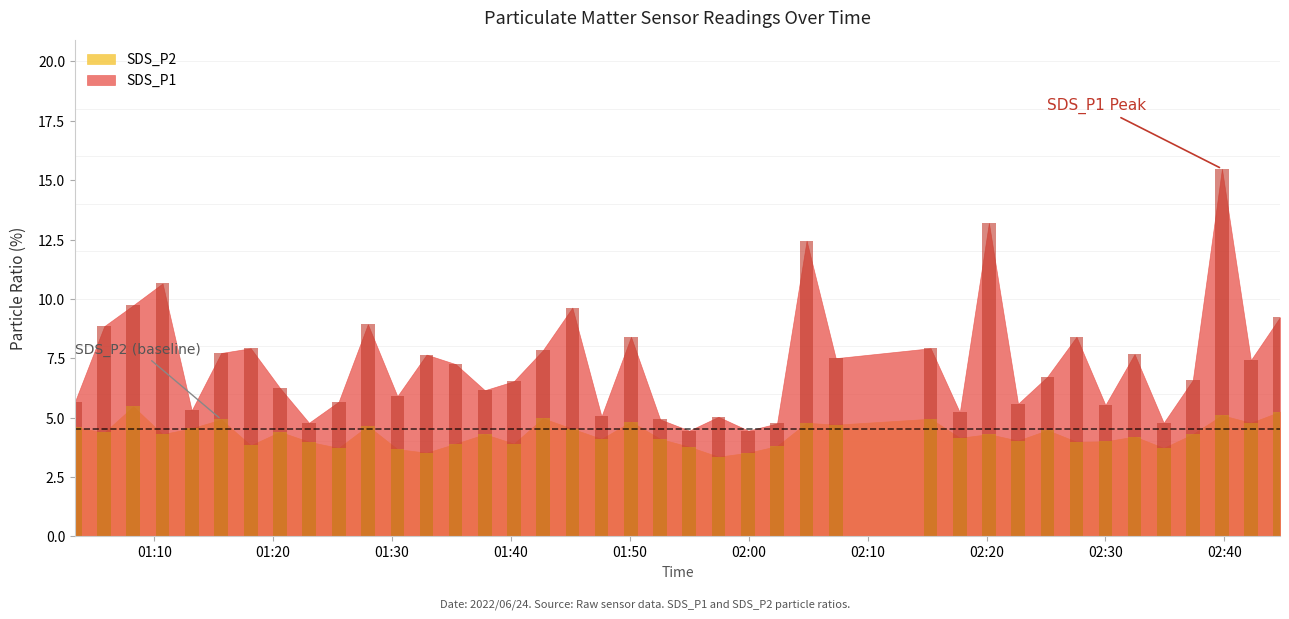

What is the highest value of the SDS_P1 series?

15.5